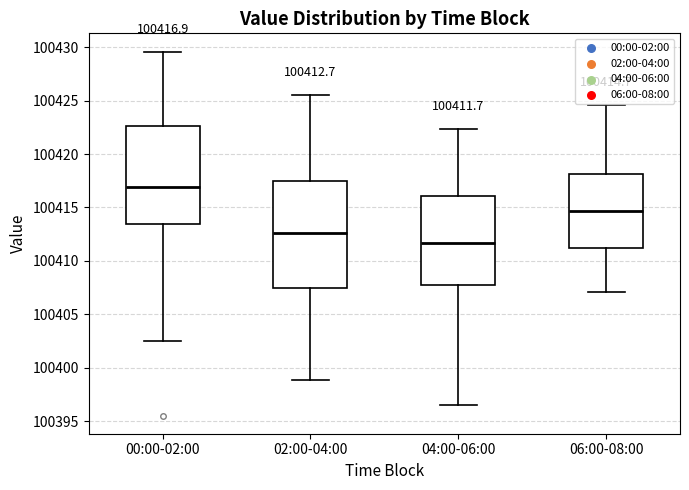

Which box is the tallest, from its lower edge to its upper edge?

02:00-04:00